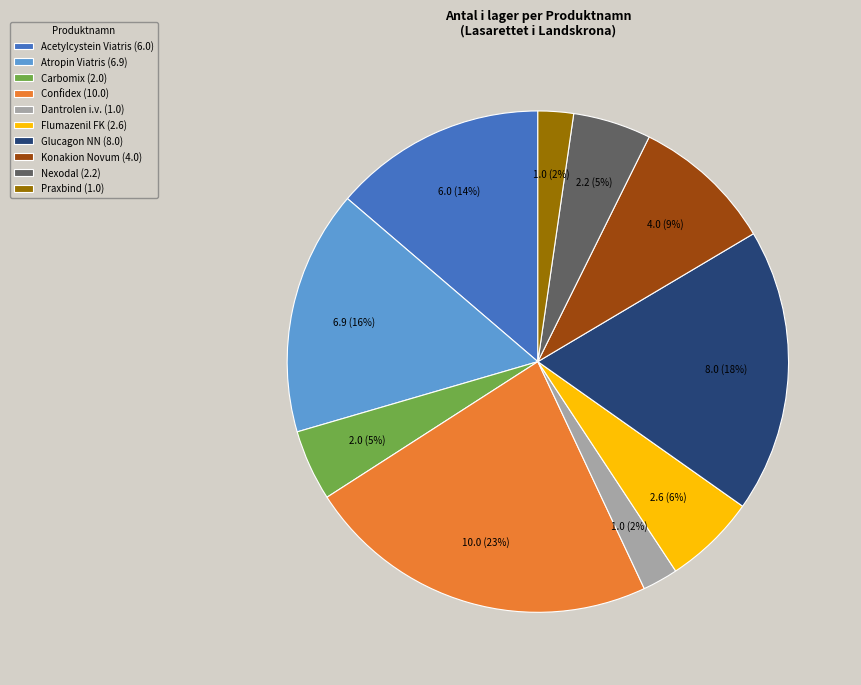

Is it true that Glucagon NN (8.0) is 28% of the pie?

False